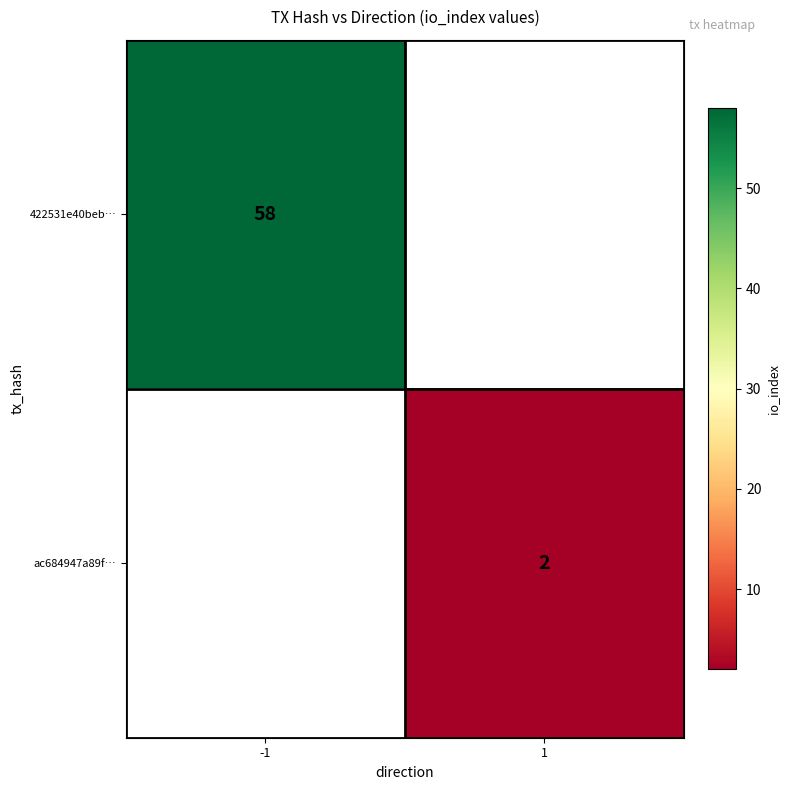

What is the smallest value displayed?

2.0